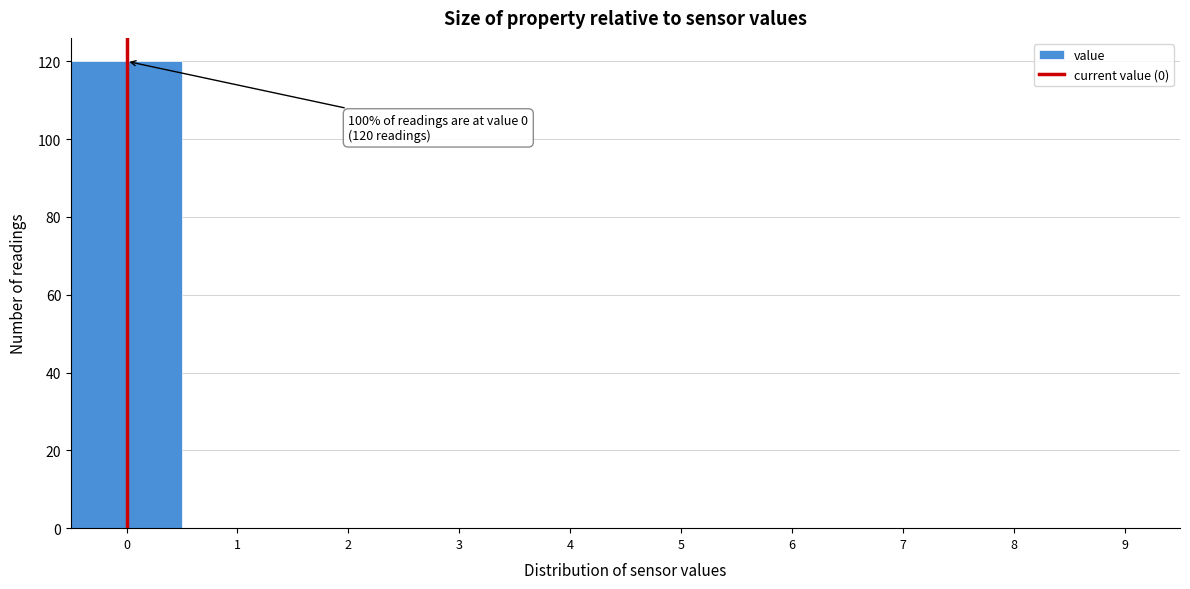

Which range on the x-axis has the tallest bar?

-0.5 to 0.5